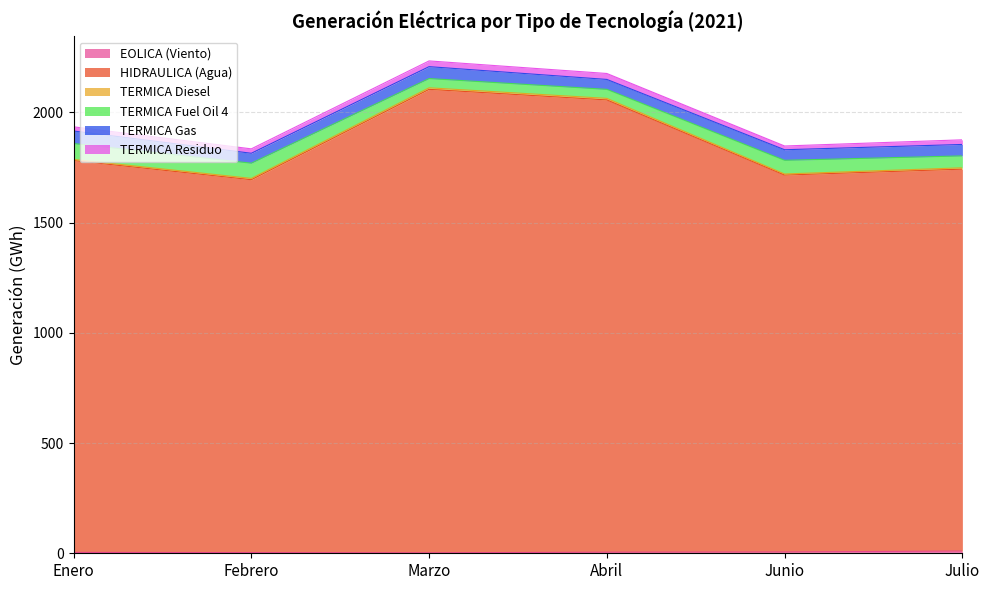

Does the chart display data point markers on the line(s)?

No